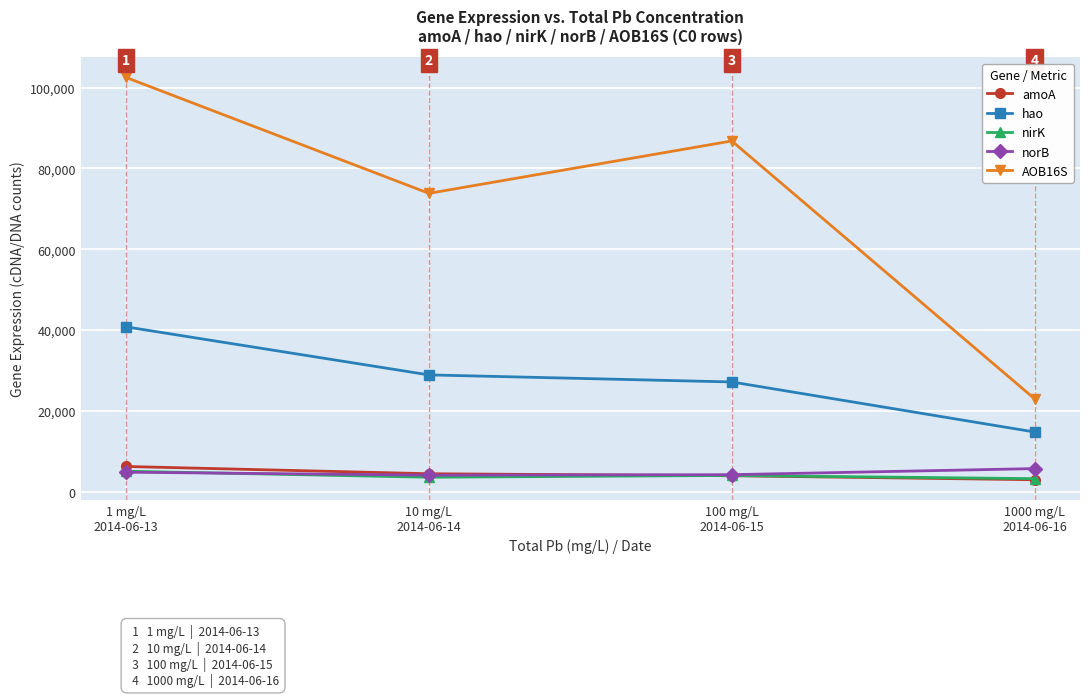

Which series has the largest range (max minus min)?

AOB16S